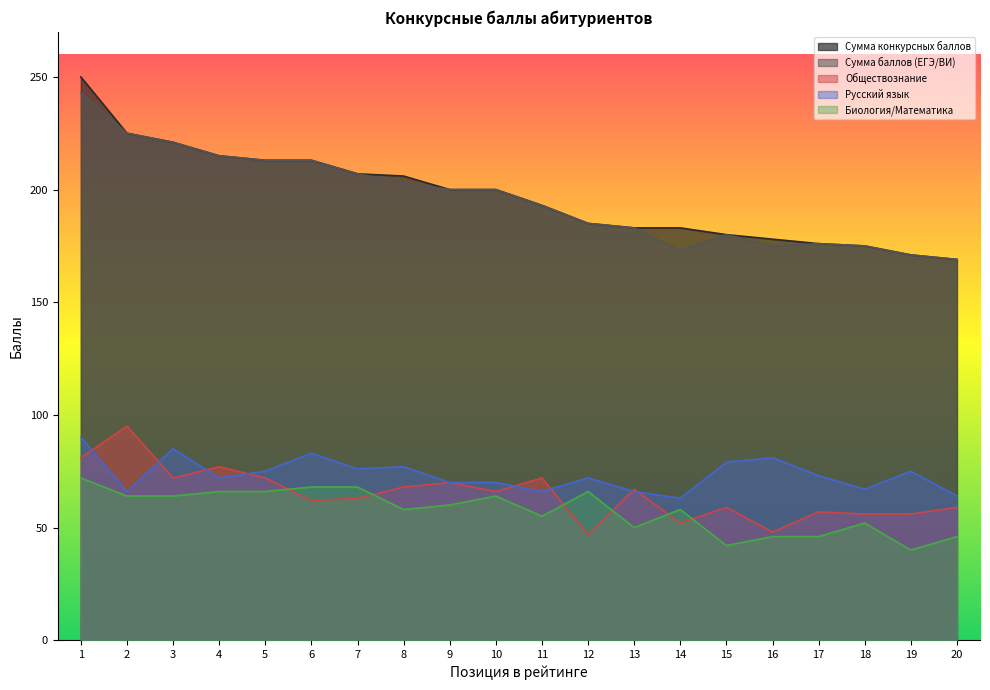

What is the difference between the maximum and second lowest values in the Сумма баллов (ЕГЭ/ВИ) series?

72